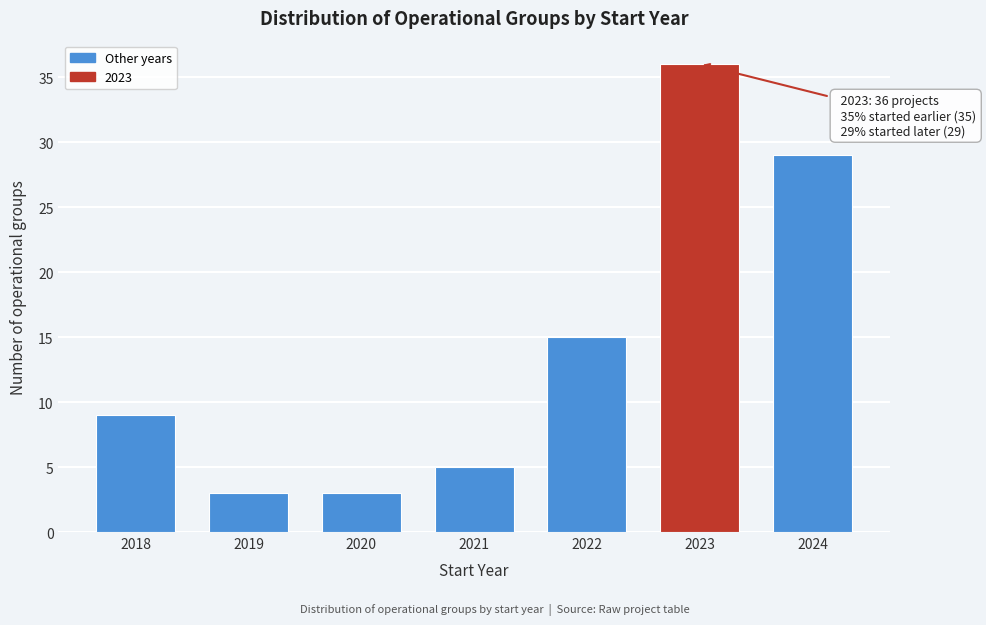

Reading left to right, extract all data points from this chart.

9	3	3	5	15	36	29